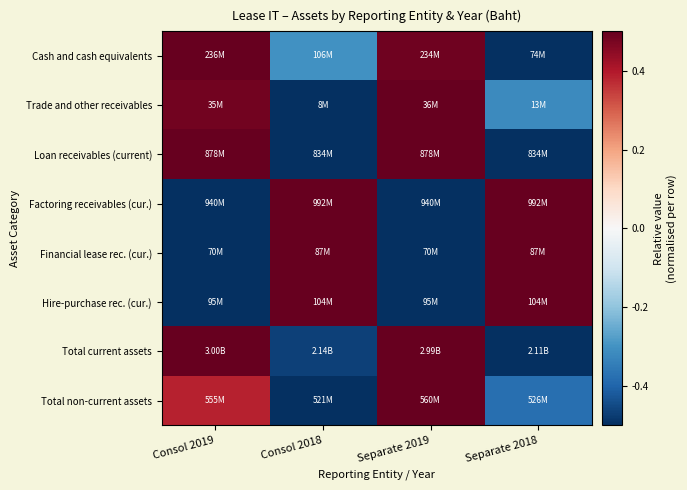

How many series are shown in this chart?

8